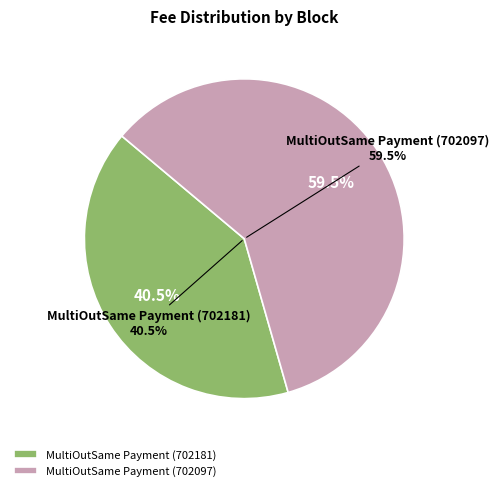

Which category has the smallest portion of the pie?

MultiOutSame Payment (702181)